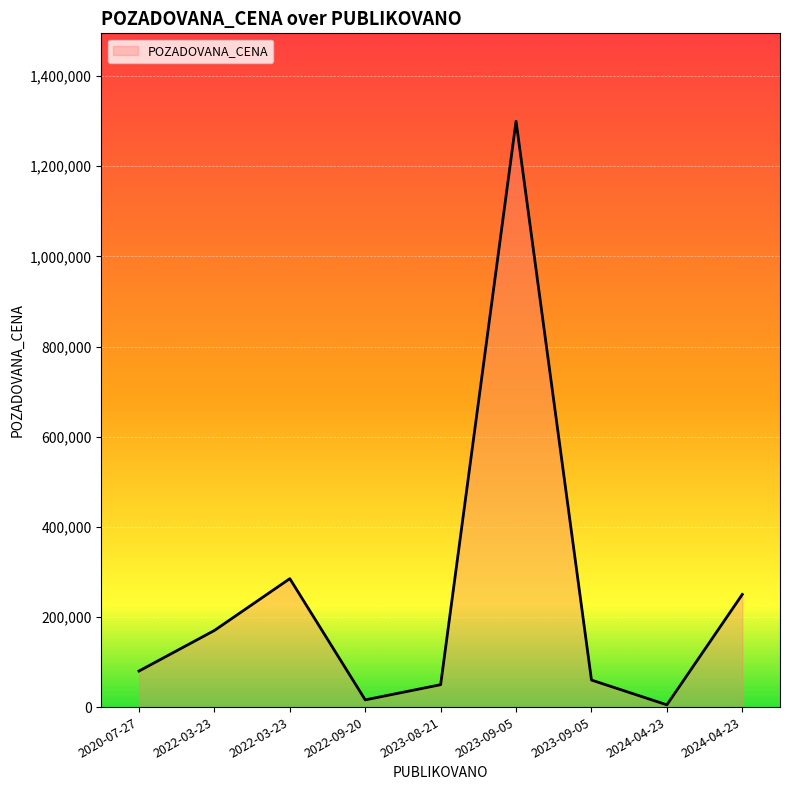

Rank the categories by value from lowest to highest.

2024-04-23, 2022-09-20, 2023-08-21, 2023-09-05, 2020-07-27, 2022-03-23, 2024-04-23, 2022-03-23, 2023-09-05